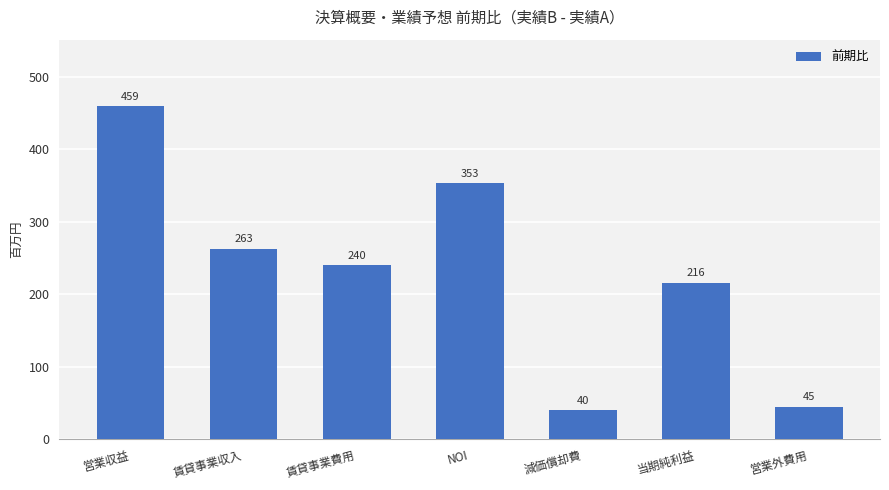

What is the label of the 5th bar from the right?

賃貸事業費用